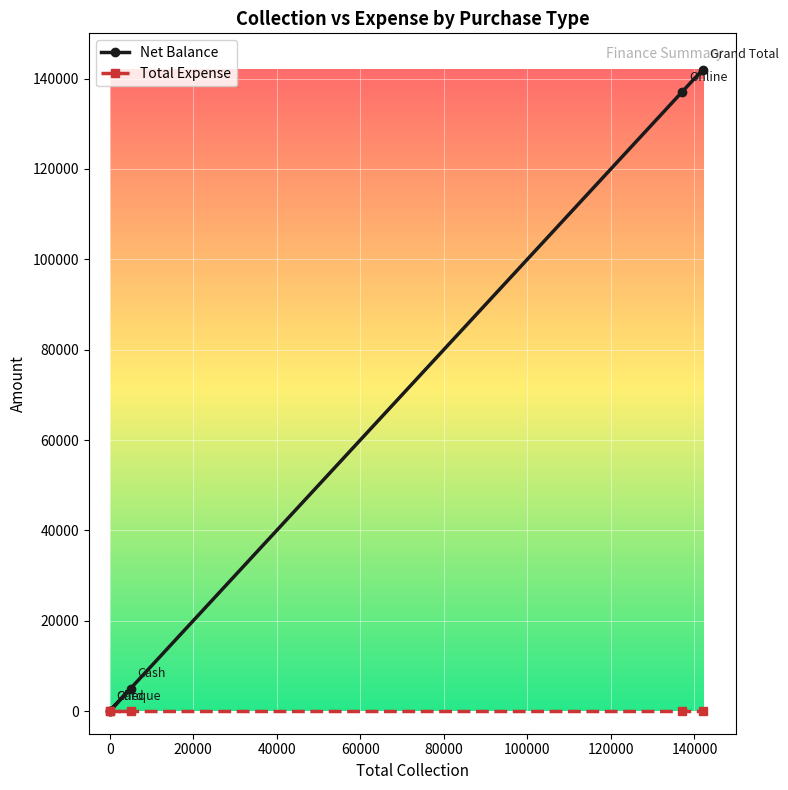

True or false: Net Balance and Total Expense intersect in this chart.

False